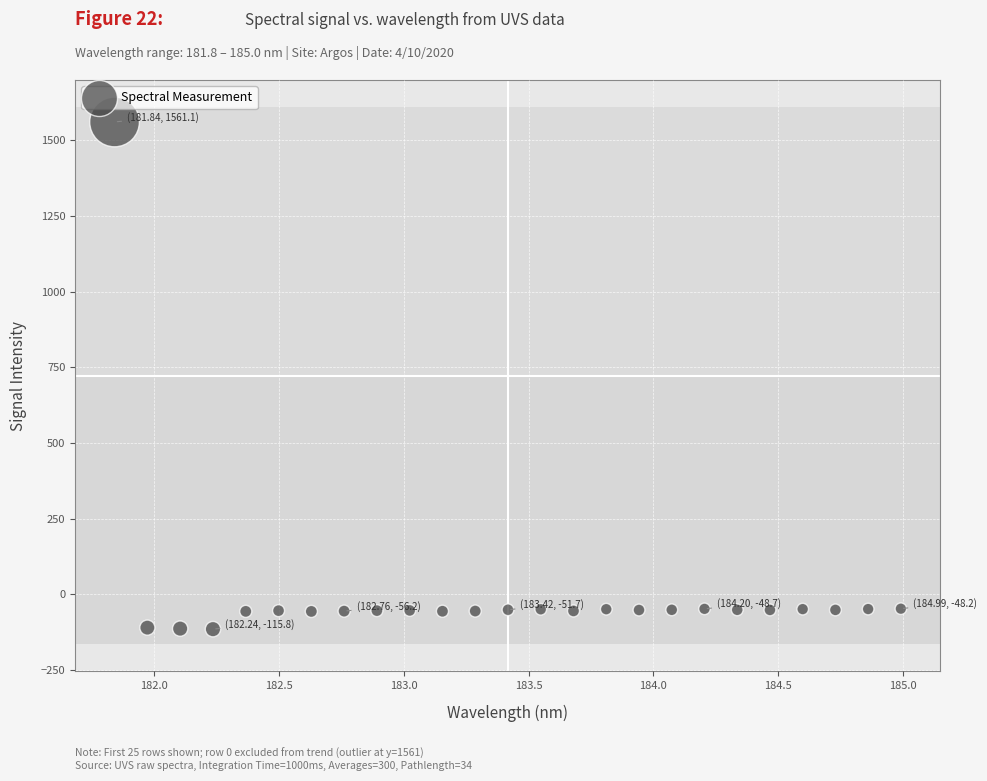

What is the range of Y values (max minus min)?

1676.9